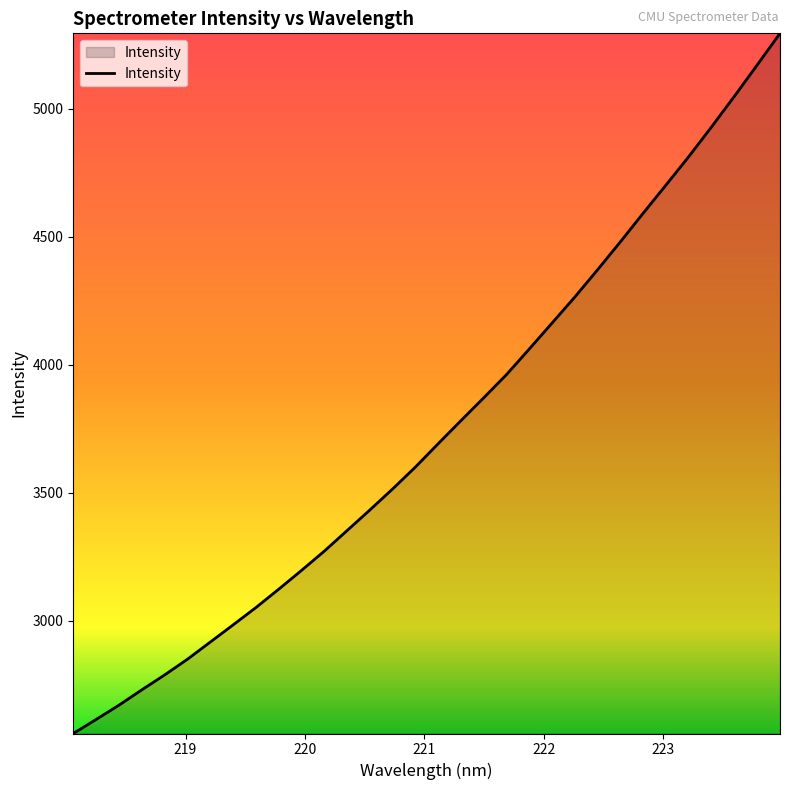

What is the minimum value shown in the chart?

2559.2